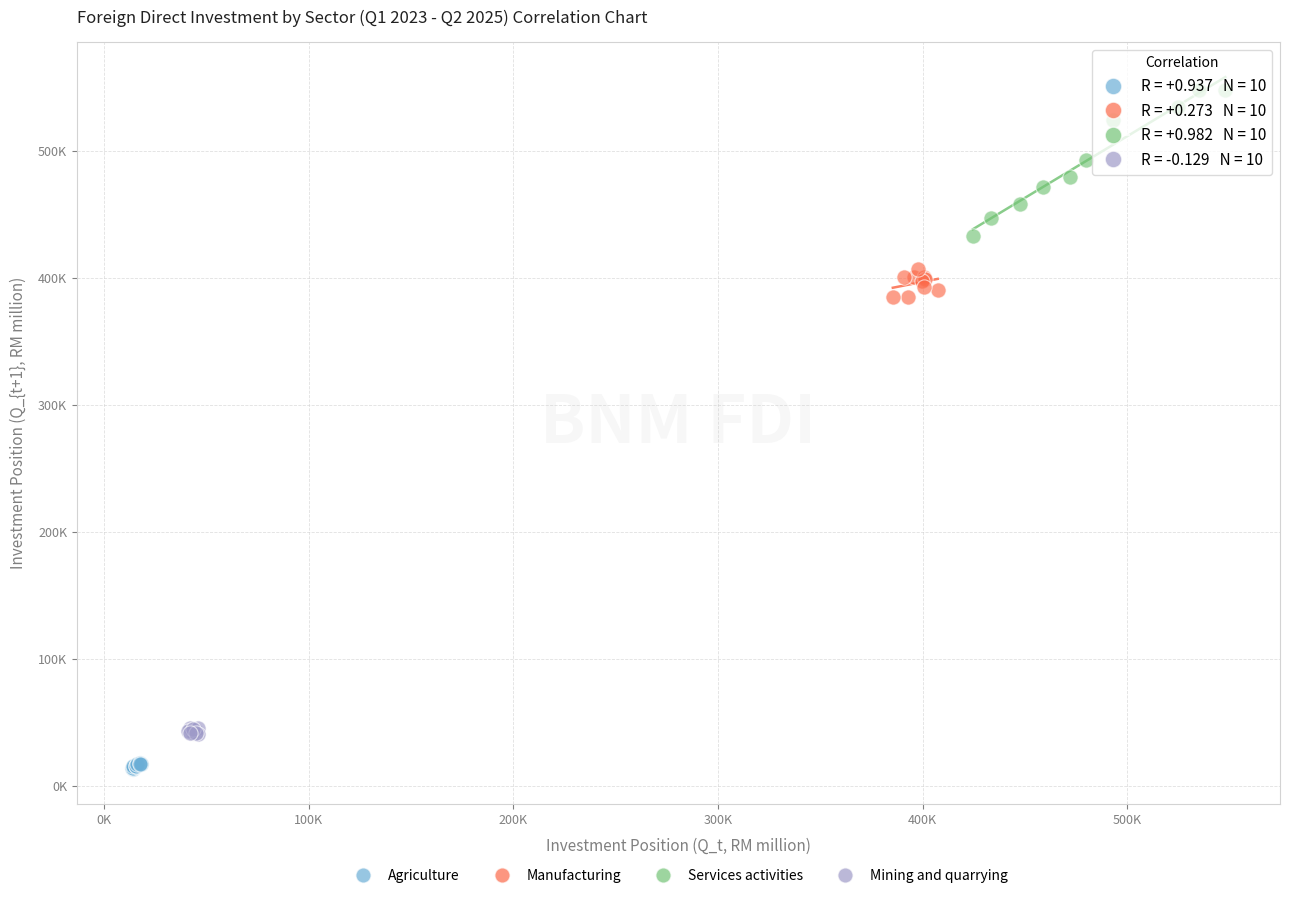

What are all the series names shown in the legend?

Agriculture, Manufacturing, Services activities, Mining and quarrying